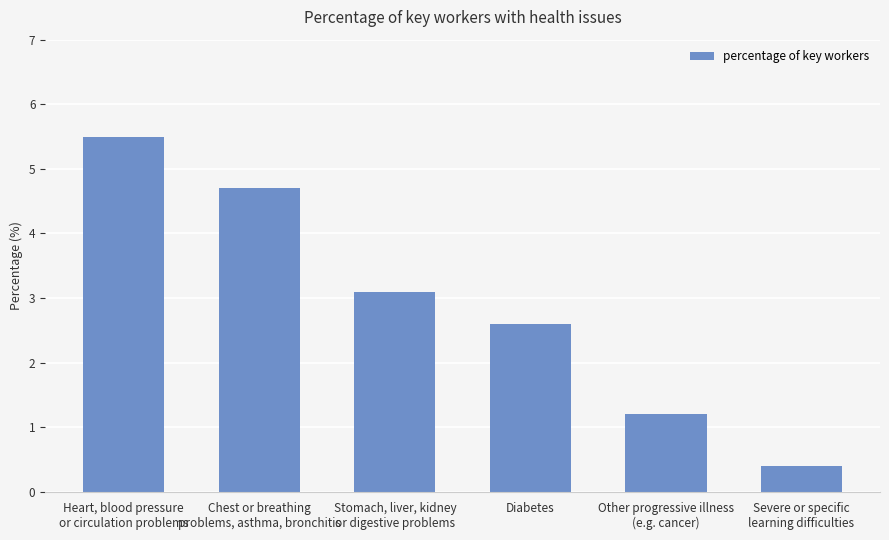

What is the sum of the values at Severe or specific
learning difficulties and Diabetes?

3.0